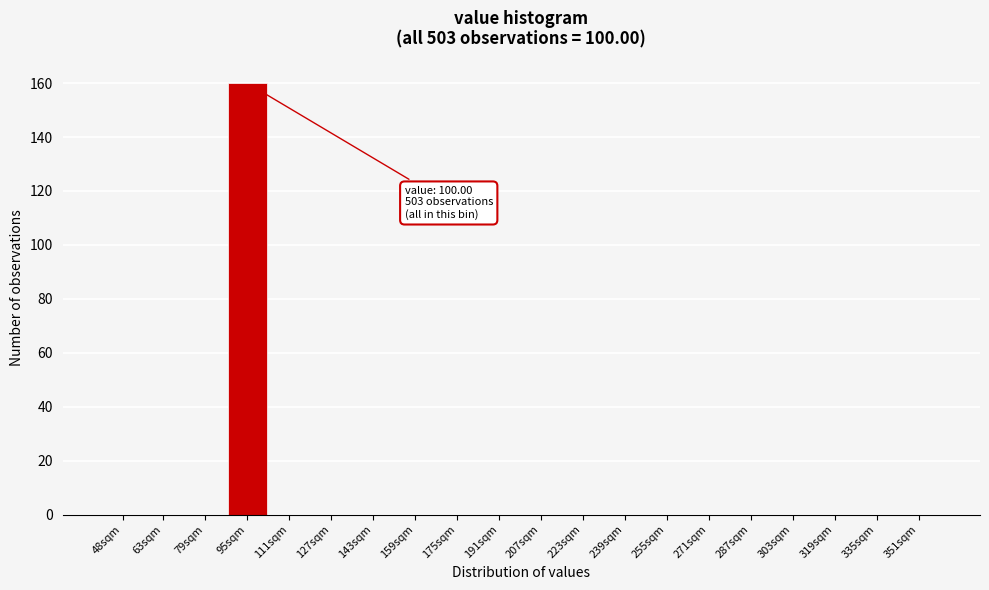

Reading left to right, list all the values displayed in this chart.

48sqm=0	63sqm=0	79sqm=0	95sqm=160	111sqm=0	127sqm=0	143sqm=0	159sqm=0	175sqm=0	191sqm=0	207sqm=0	223sqm=0	239sqm=0	255sqm=0	271sqm=0	287sqm=0	303sqm=0	319sqm=0	335sqm=0	351sqm=0